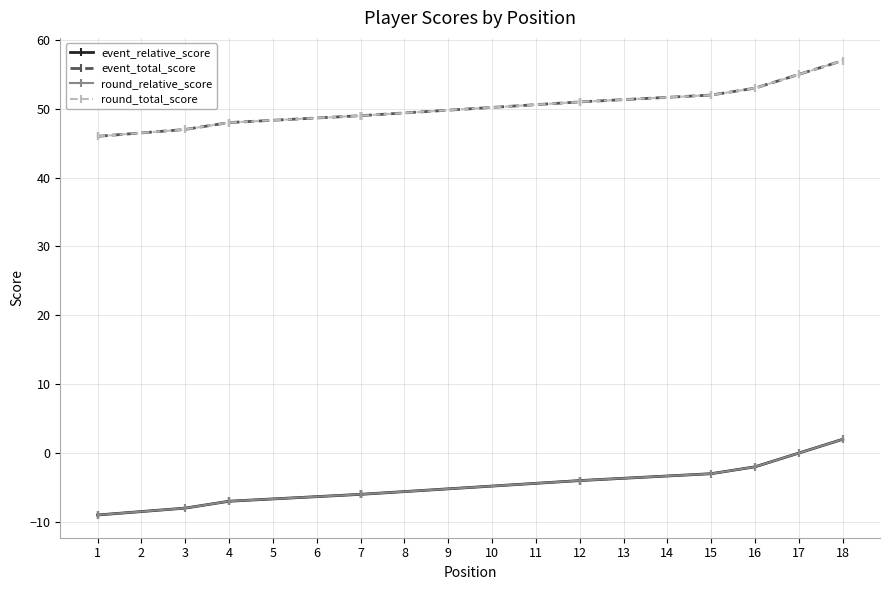

Is it true that event_relative_score equals -10 at 4?

False